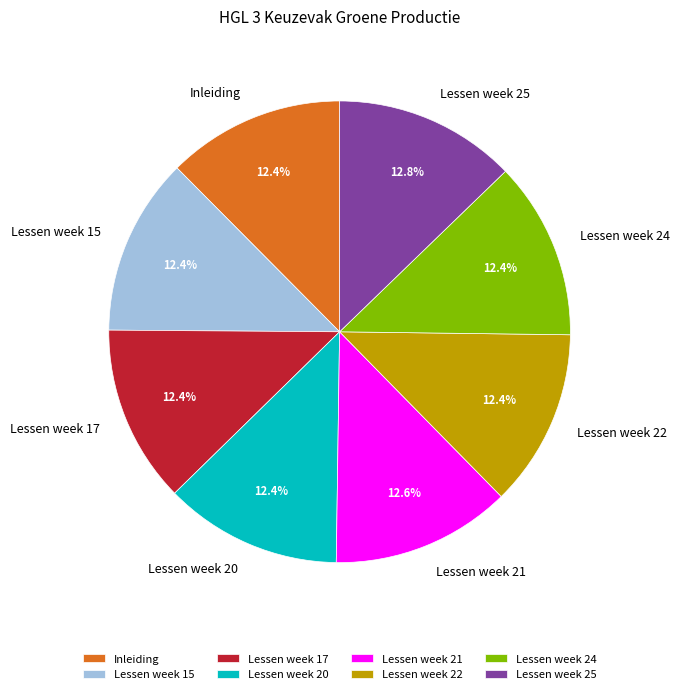

What percentage is NOT represented by Lessen week 20?

87.6%